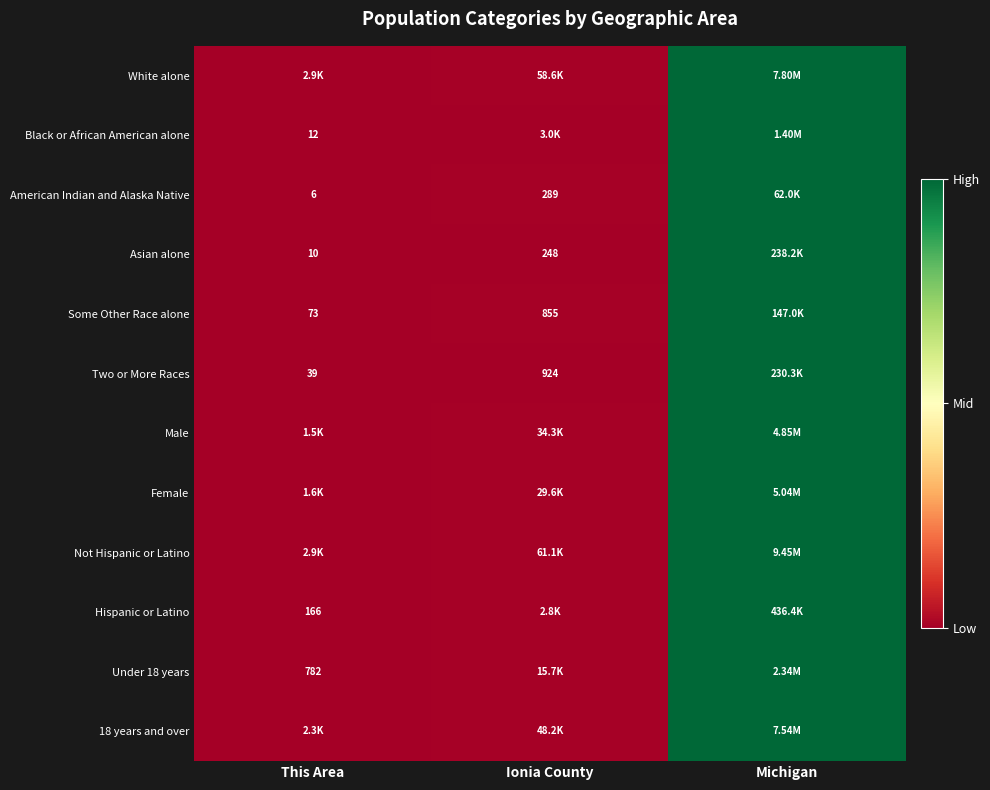

True or false: Asian alone has a value of 1.6 at Michigan.

False